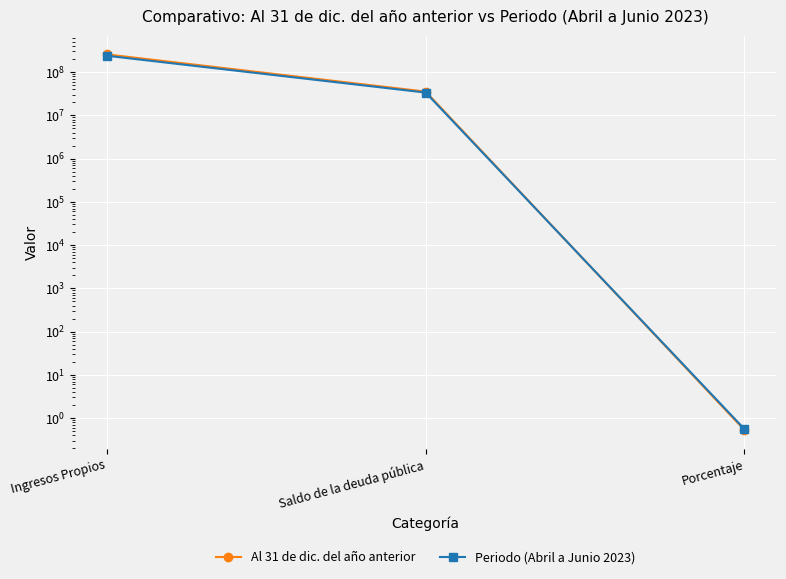

Is it true that Al 31 de dic. del año anterior equals 0.5 at Porcentaje?

True